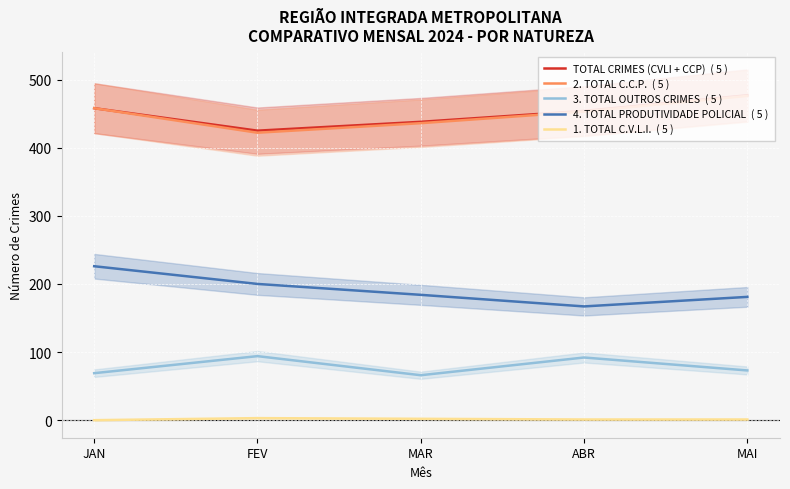

How many interior local valleys does the TOTAL CRIMES (CVLI + CCP)  ( 5 ) series have?

1